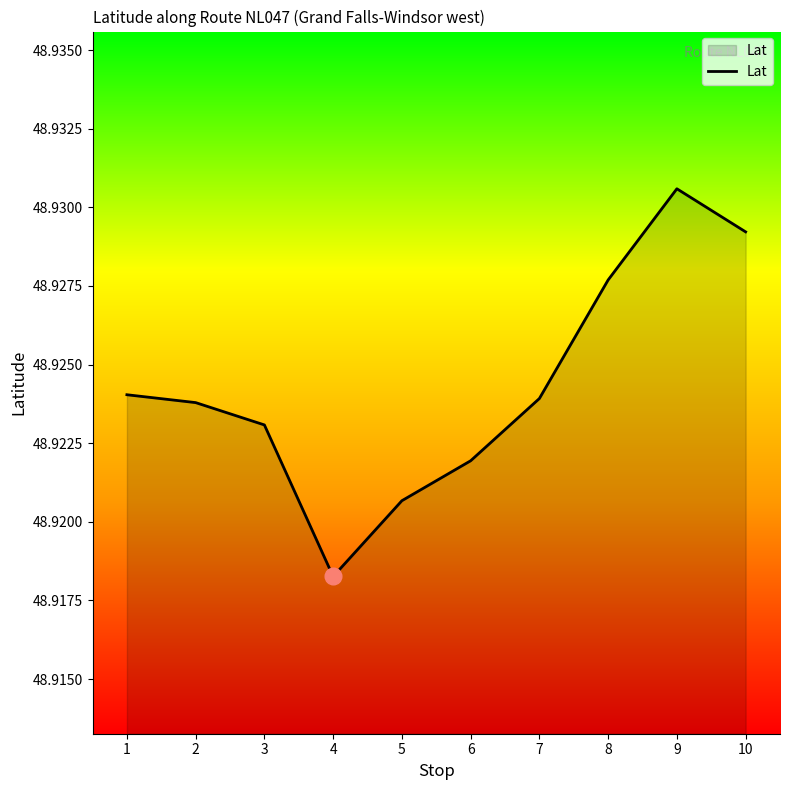

What is the sum of the values at 1 and 2?

97.8